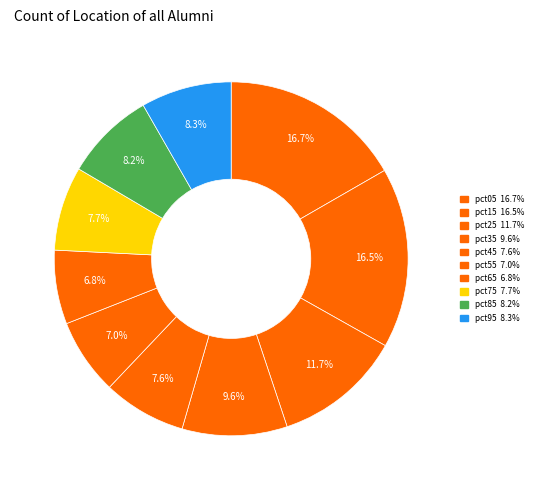

How many segments does this pie chart have?

10